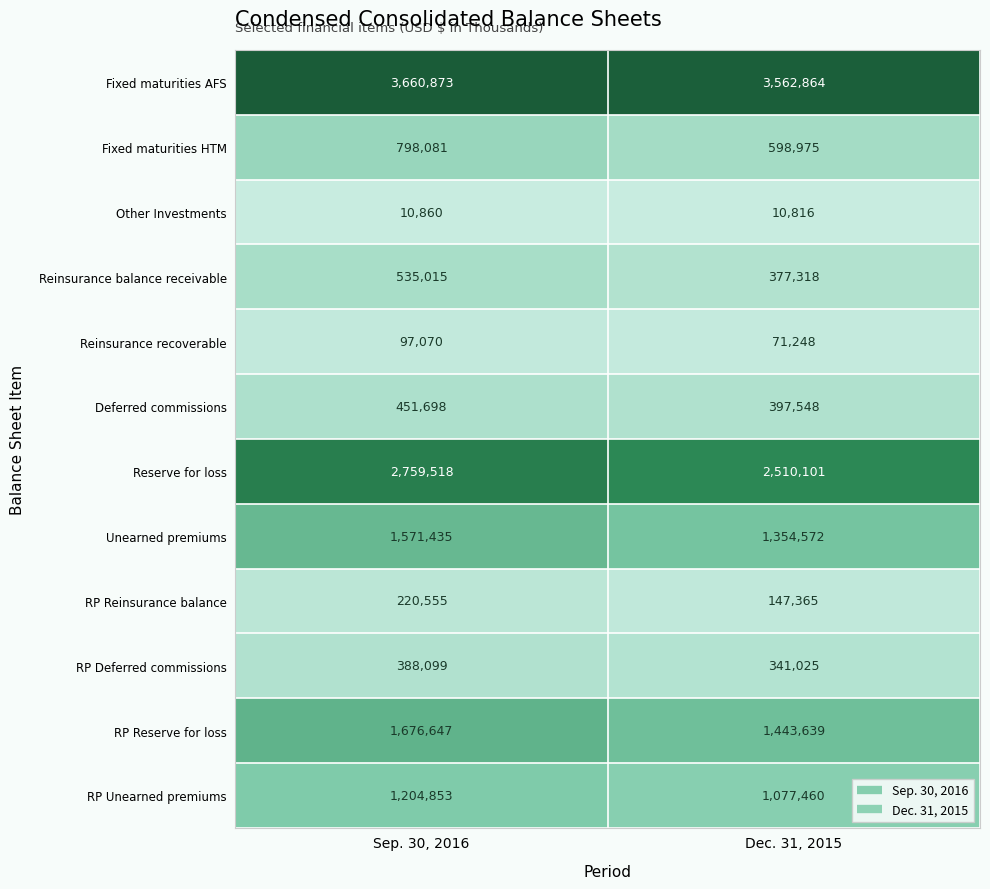

What is the approximate value of RP Reinsurance balance at Sep. 30, 2016, to the nearest 10?

220560